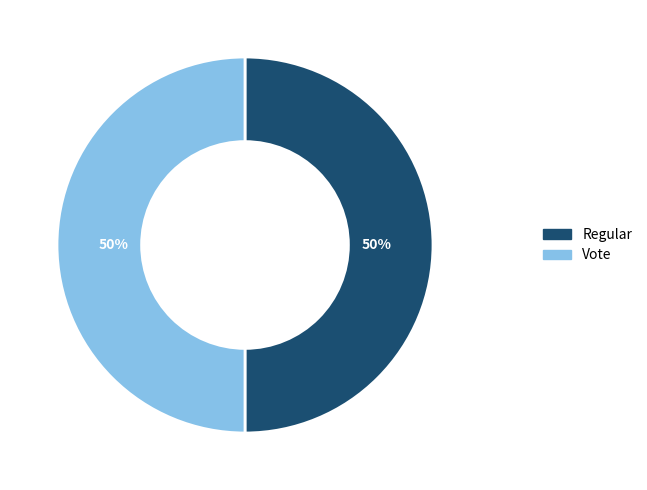

The Vote slice represents 99% of the pie. True or false?

False